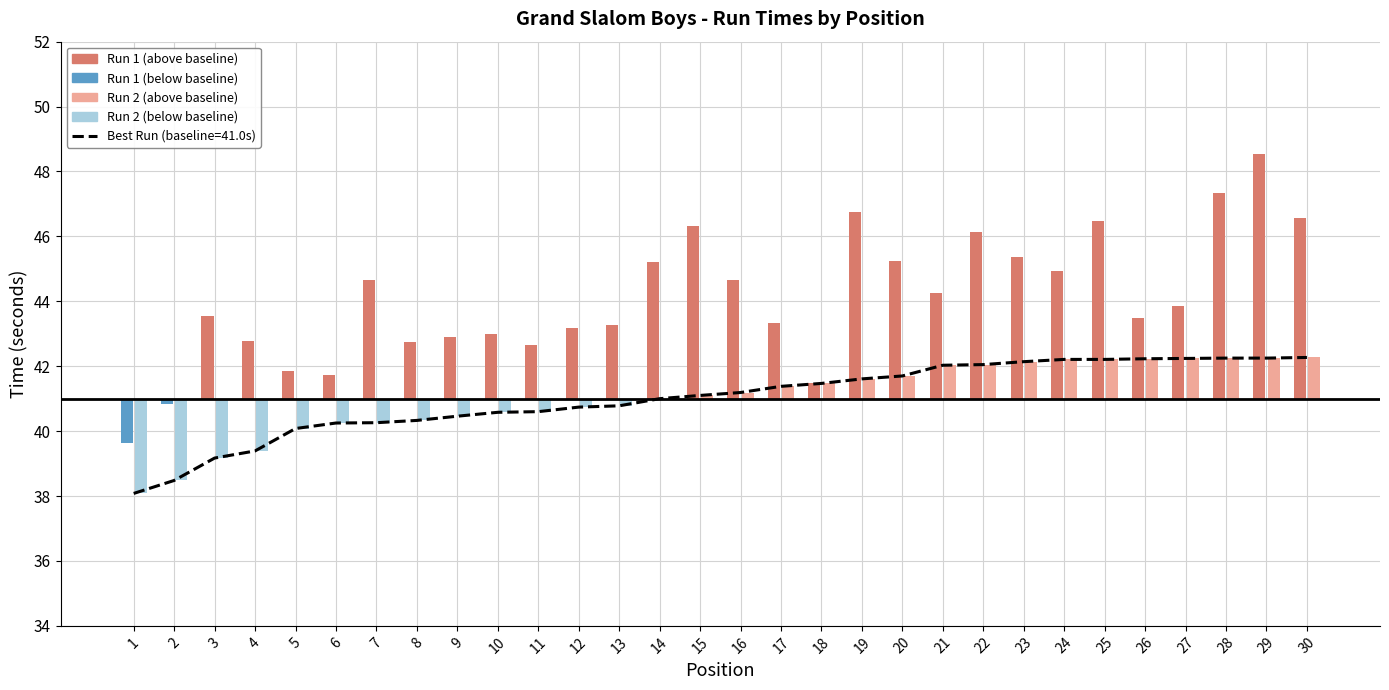

What is the change in value from 14 to 22?

+1.0